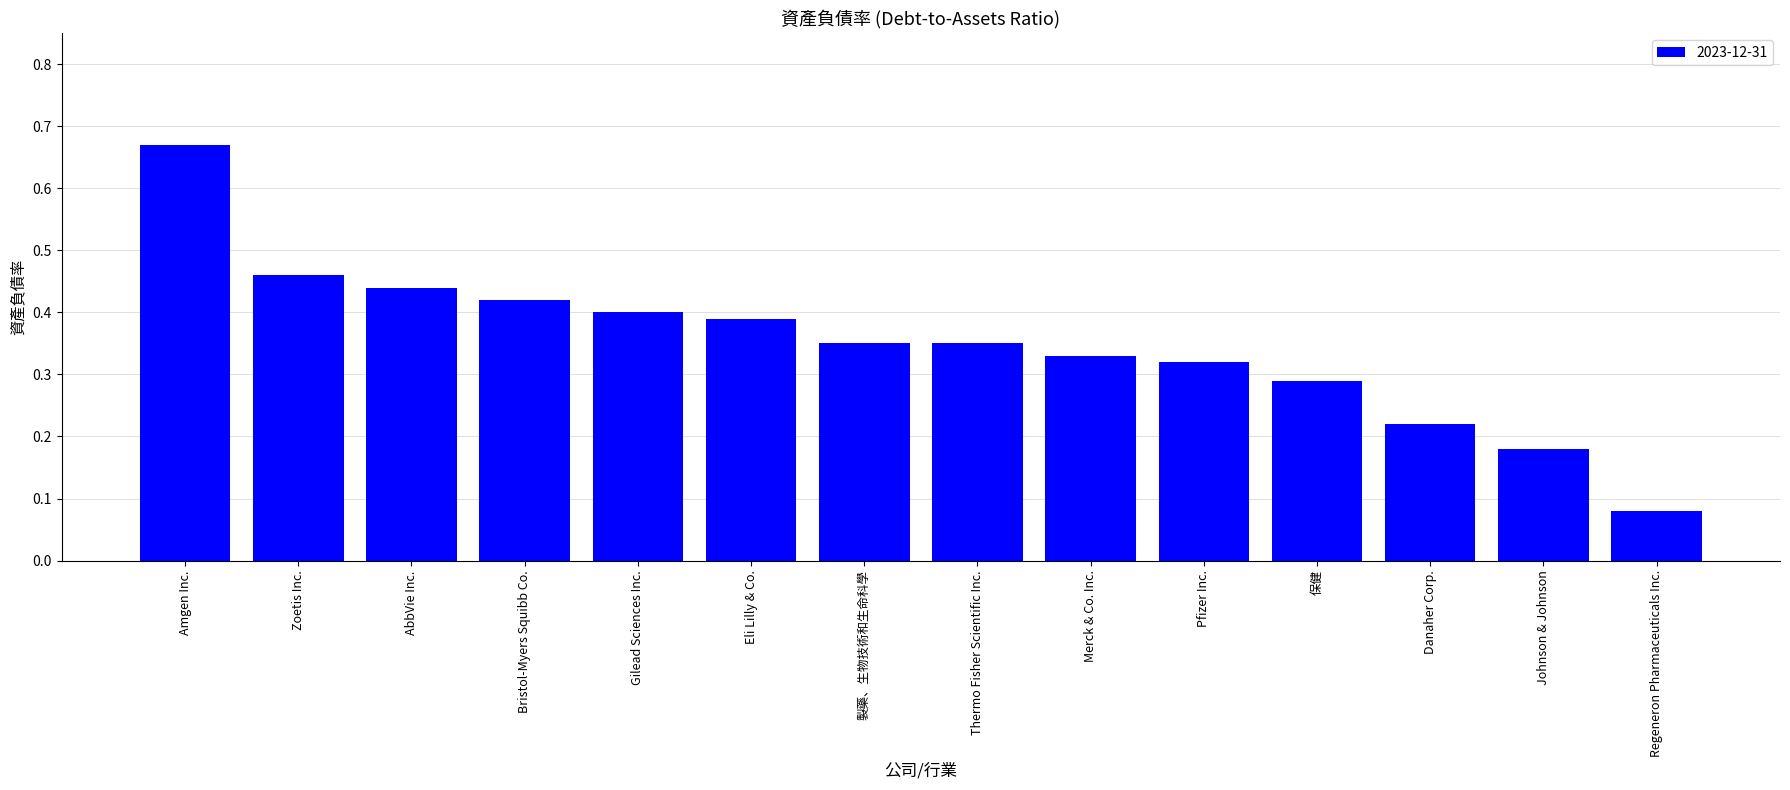

At which label is the value closest to 0?

Regeneron Pharmaceuticals Inc.